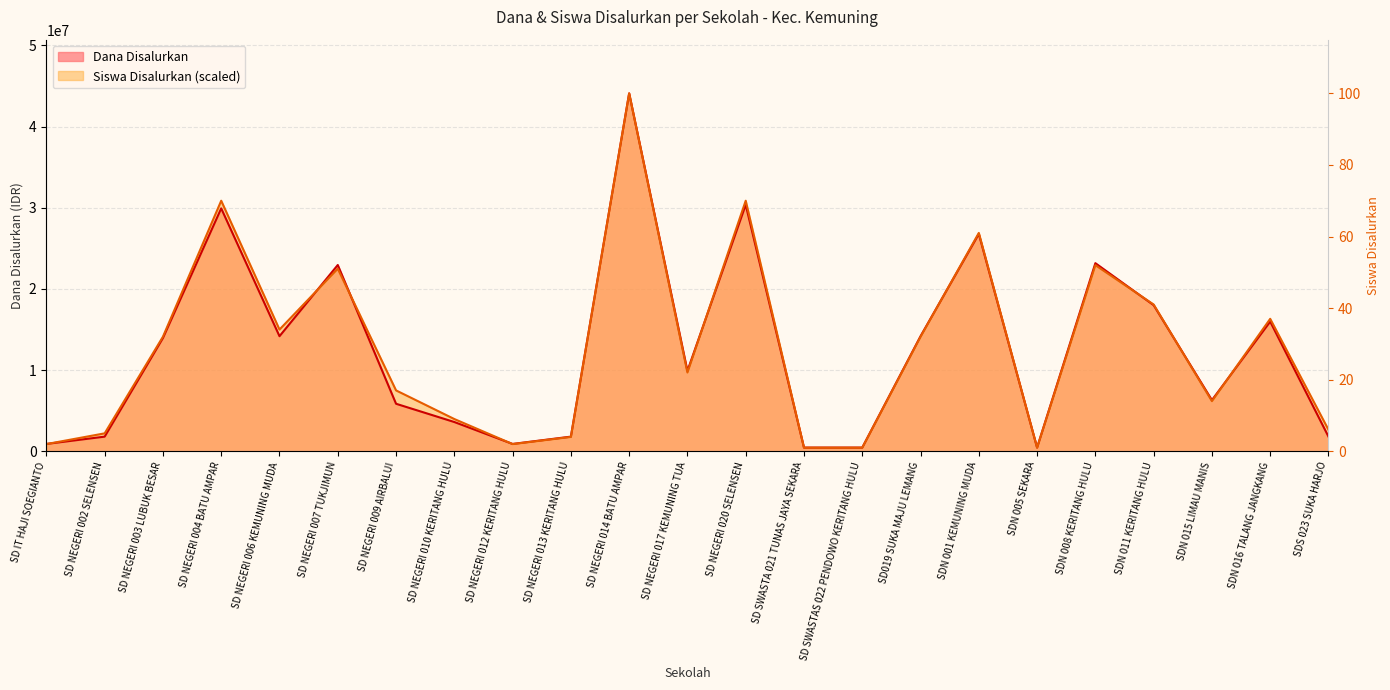

Rank the categories by Dana Disalurkan value from highest to lowest.

SD NEGERI 014 BATU AMPAR, SD NEGERI 020 SELENSEN, SD NEGERI 004 BATU AMPAR, SDN 001 KEMUNING MUDA, SDN 008 KERITANG HULU, SD NEGERI 007 TUKJIMUN, SDN 011 KERITANG HULU, SDN 016 TALANG JANGKANG, SD NEGERI 006 KEMUNING MUDA, SD019 SUKA MAJU LEMANG, SD NEGERI 003 LUBUK BESAR, SD NEGERI 017 KEMUNING TUA, SDN 015 LIMAU MANIS, SD NEGERI 009 AIRBALUI, SD NEGERI 010 KERITANG HULU, SD NEGERI 002 SELENSEN, SD NEGERI 013 KERITANG HULU, SDS 023 SUKA HARJO, SD IT HAJI SOEGIANTO, SD NEGERI 012 KERITANG HULU, SD SWASTA 021 TUNAS JAYA SEKARA, SD SWASTAS 022 PENDOWO KERITANG HULU, SDN 005 SEKARA